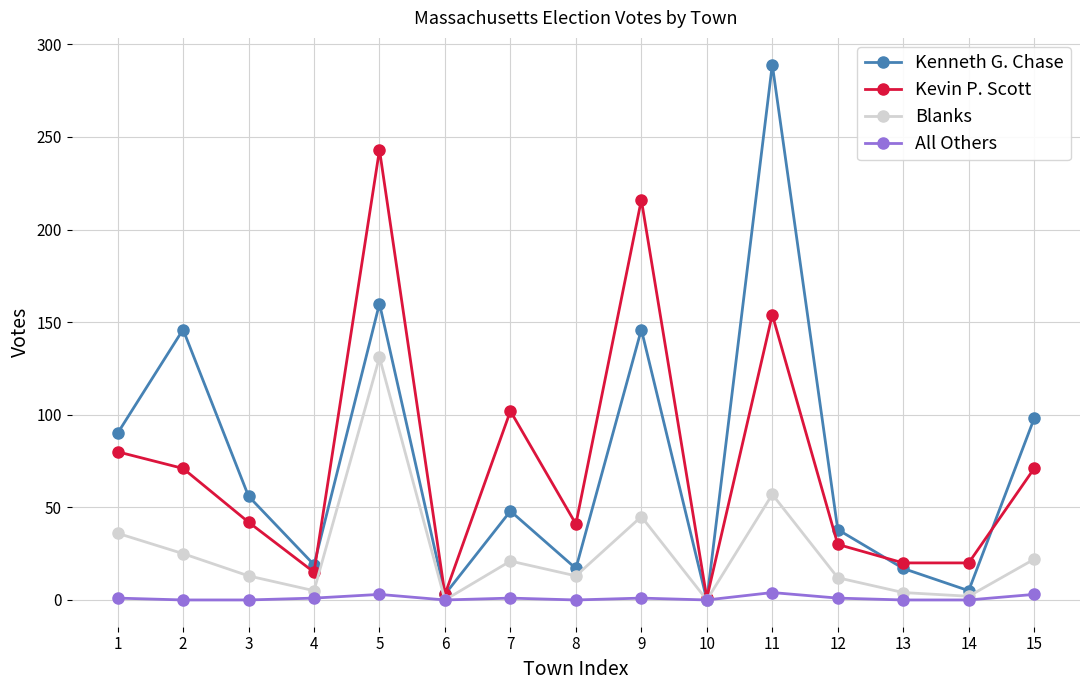

What is the average value of the Kevin P. Scott series?

74